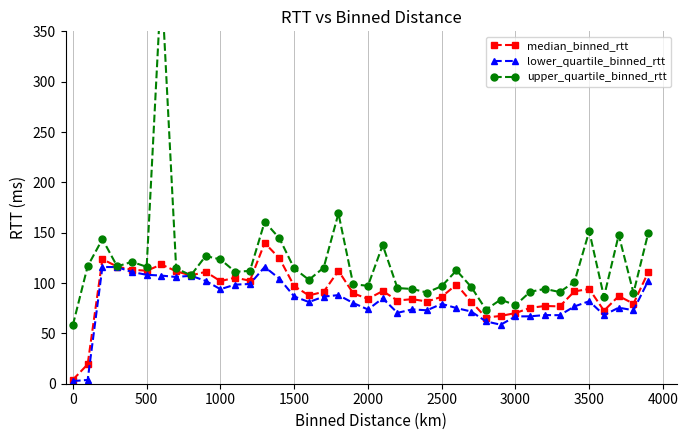

What is the maximum value for lower_quartile_binned_rtt?

116.0